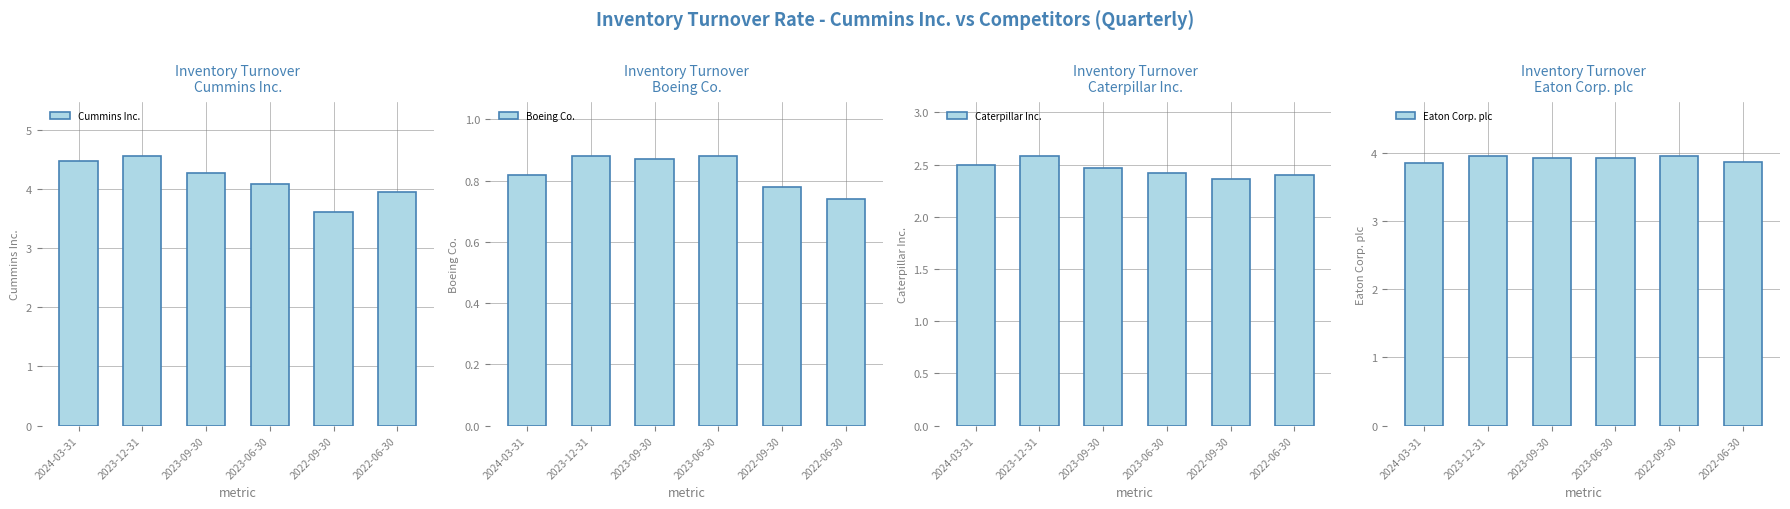

What is the spread (max minus min) of values at 2024-03-31?

3.6